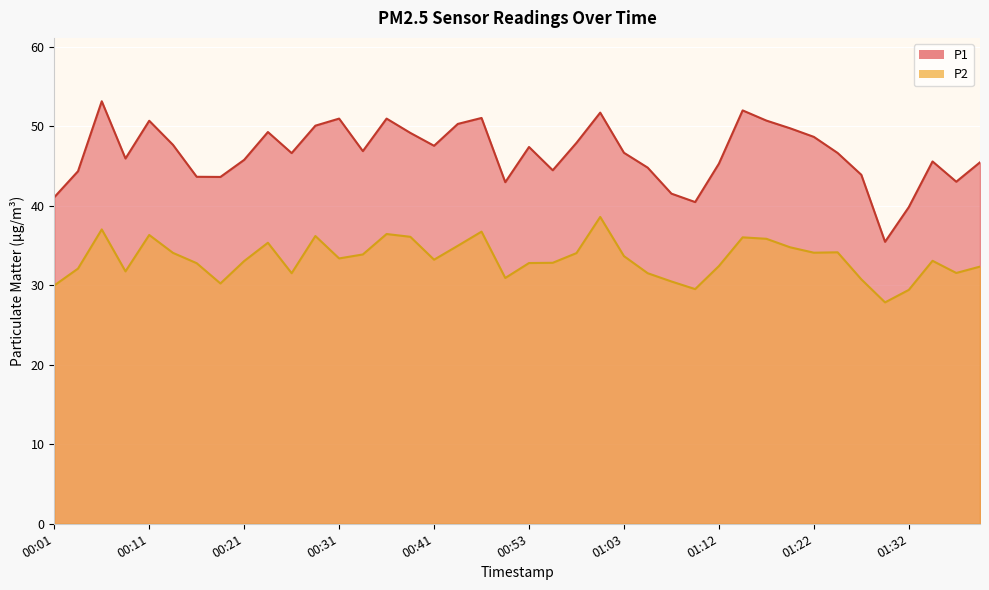

At how many categories does at least one series exceed 46?

22